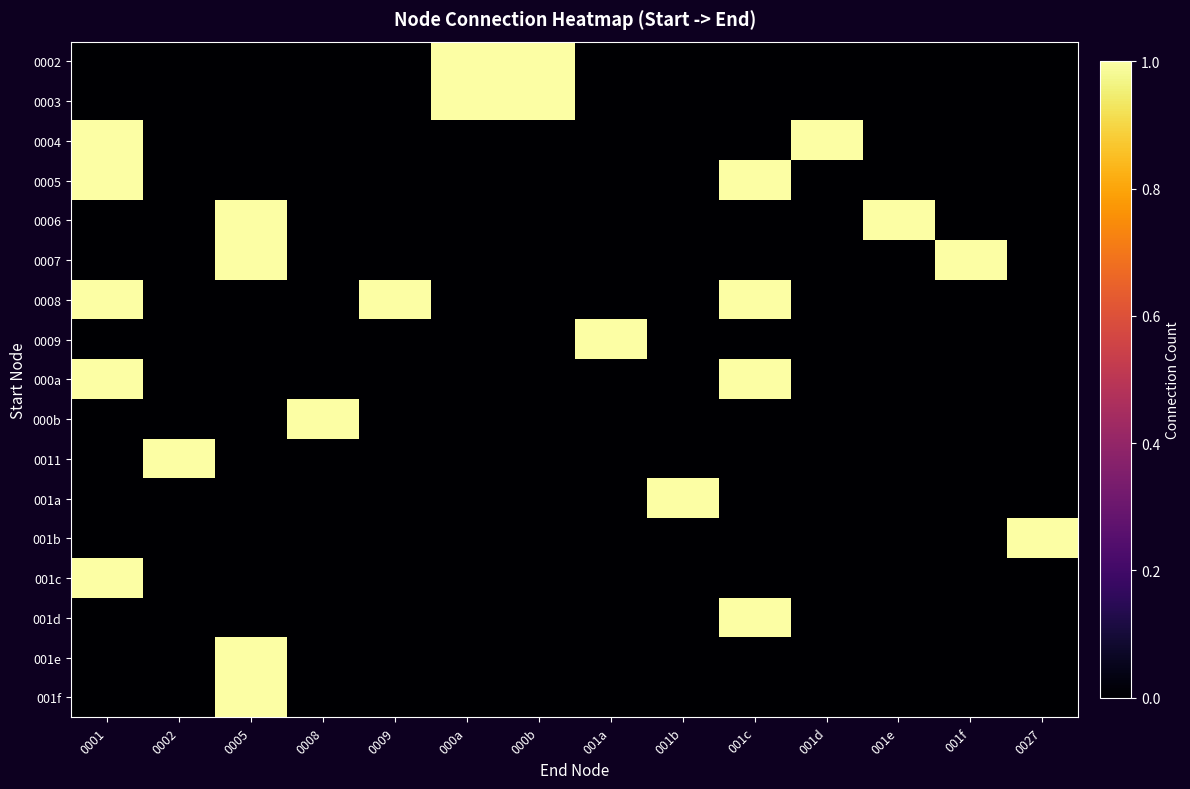

Reading right to left, what are all the values shown in this chart?

0002: 0027=0	001f=0	001e=0	001d=0	001c=0	001b=0	001a=0	000b=1	000a=1	0009=0	0008=0	0005=0	0002=0	0001=0
0003: 0027=0	001f=0	001e=0	001d=0	001c=0	001b=0	001a=0	000b=1	000a=1	0009=0	0008=0	0005=0	0002=0	0001=0
0004: 0027=0	001f=0	001e=0	001d=1	001c=0	001b=0	001a=0	000b=0	000a=0	0009=0	0008=0	0005=0	0002=0	0001=1
0005: 0027=0	001f=0	001e=0	001d=0	001c=1	001b=0	001a=0	000b=0	000a=0	0009=0	0008=0	0005=0	0002=0	0001=1
0006: 0027=0	001f=0	001e=1	001d=0	001c=0	001b=0	001a=0	000b=0	000a=0	0009=0	0008=0	0005=1	0002=0	0001=0
0007: 0027=0	001f=1	001e=0	001d=0	001c=0	001b=0	001a=0	000b=0	000a=0	0009=0	0008=0	0005=1	0002=0	0001=0
0008: 0027=0	001f=0	001e=0	001d=0	001c=1	001b=0	001a=0	000b=0	000a=0	0009=1	0008=0	0005=0	0002=0	0001=1
0009: 0027=0	001f=0	001e=0	001d=0	001c=0	001b=0	001a=1	000b=0	000a=0	0009=0	0008=0	0005=0	0002=0	0001=0
000a: 0027=0	001f=0	001e=0	001d=0	001c=1	001b=0	001a=0	000b=0	000a=0	0009=0	0008=0	0005=0	0002=0	0001=1
000b: 0027=0	001f=0	001e=0	001d=0	001c=0	001b=0	001a=0	000b=0	000a=0	0009=0	0008=1	0005=0	0002=0	0001=0
0011: 0027=0	001f=0	001e=0	001d=0	001c=0	001b=0	001a=0	000b=0	000a=0	0009=0	0008=0	0005=0	0002=1	0001=0
001a: 0027=0	001f=0	001e=0	001d=0	001c=0	001b=1	001a=0	000b=0	000a=0	0009=0	0008=0	0005=0	0002=0	0001=0
001b: 0027=1	001f=0	001e=0	001d=0	001c=0	001b=0	001a=0	000b=0	000a=0	0009=0	0008=0	0005=0	0002=0	0001=0
001c: 0027=0	001f=0	001e=0	001d=0	001c=0	001b=0	001a=0	000b=0	000a=0	0009=0	0008=0	0005=0	0002=0	0001=1
001d: 0027=0	001f=0	001e=0	001d=0	001c=1	001b=0	001a=0	000b=0	000a=0	0009=0	0008=0	0005=0	0002=0	0001=0
001e: 0027=0	001f=0	001e=0	001d=0	001c=0	001b=0	001a=0	000b=0	000a=0	0009=0	0008=0	0005=1	0002=0	0001=0
001f: 0027=0	001f=0	001e=0	001d=0	001c=0	001b=0	001a=0	000b=0	000a=0	0009=0	0008=0	0005=1	0002=0	0001=0